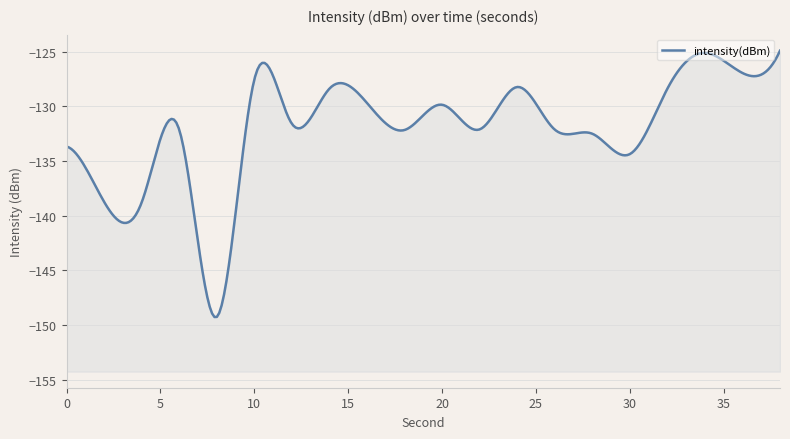

What value does the data have at 24?

-128.2